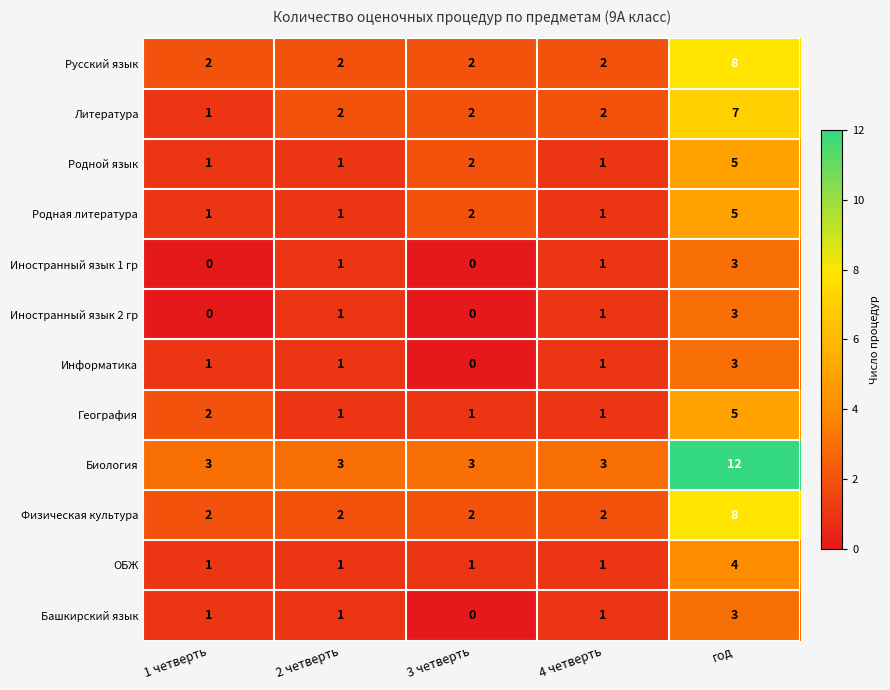

What is the highest value of the Информатика series?

3